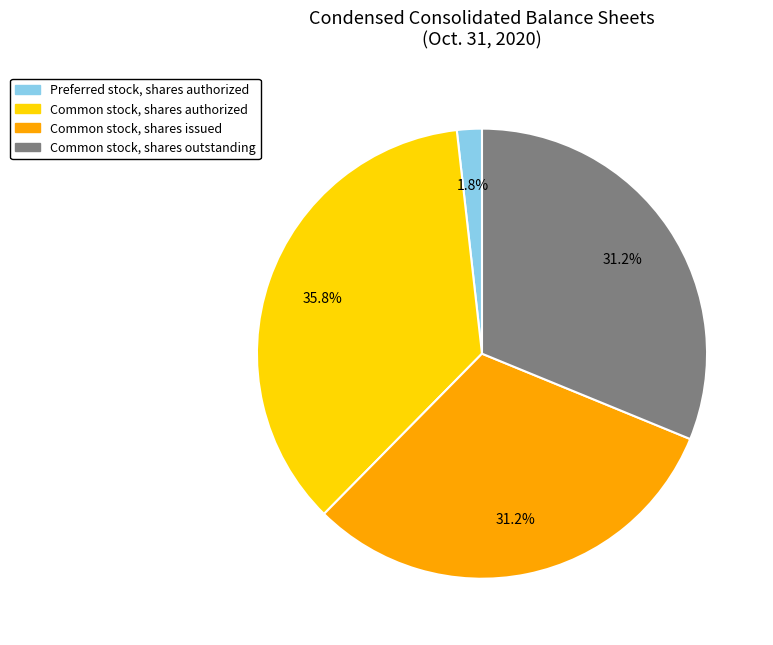

Between Preferred stock, shares authorized and Common stock, shares outstanding, which is larger?

Common stock, shares outstanding